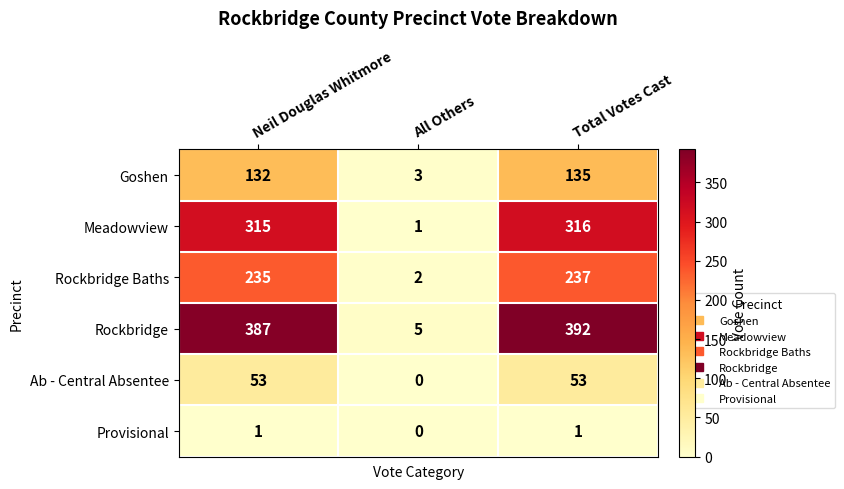

How many data points does each series have?

3